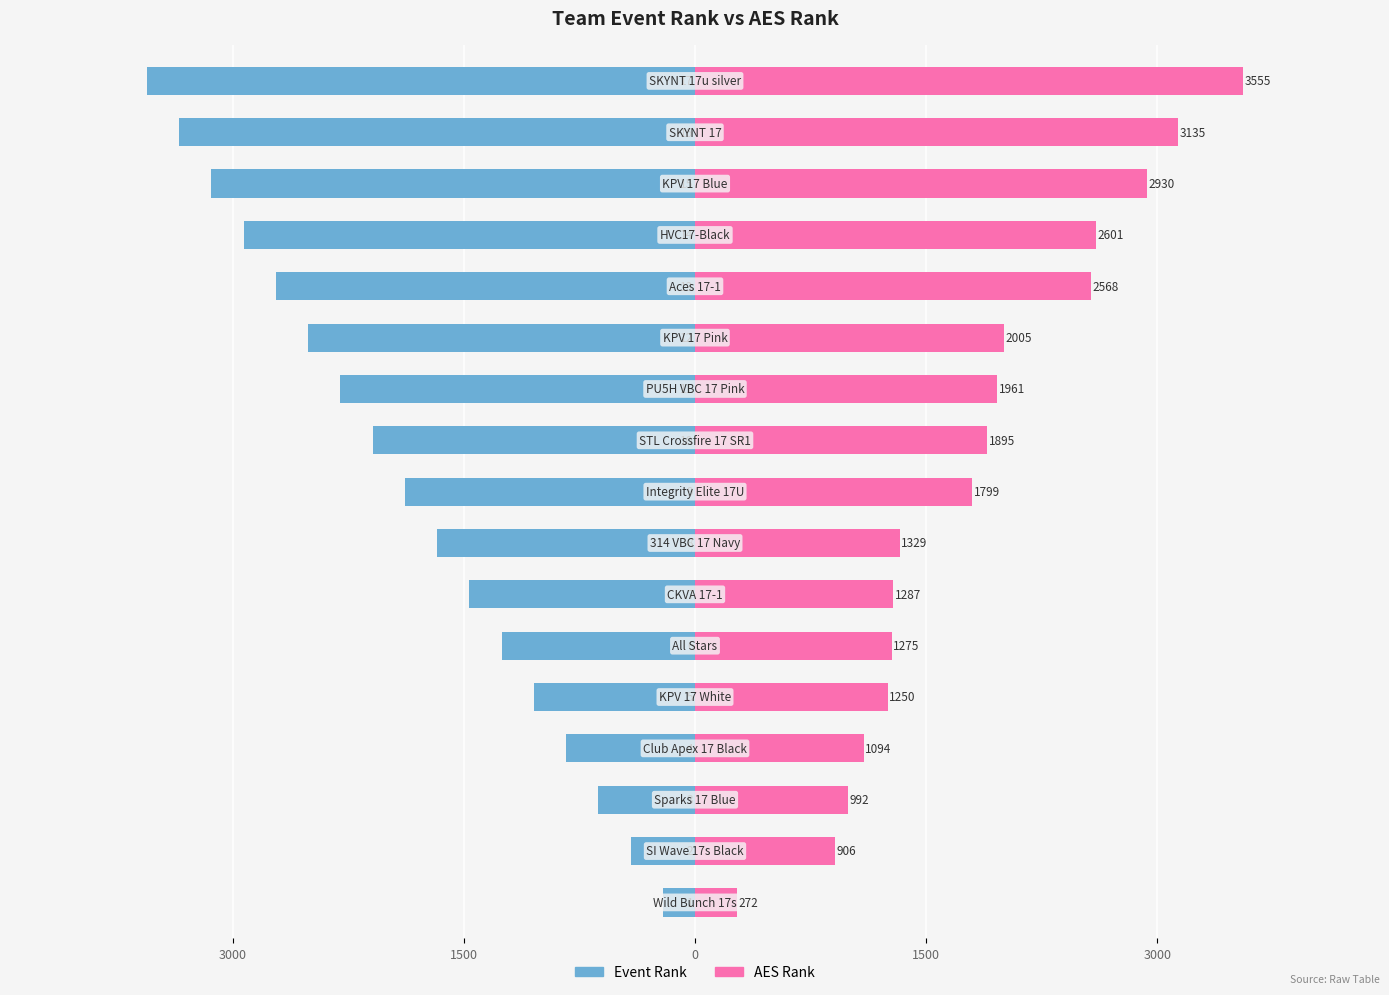

What is the sum of all AES Rank values?

30854.0